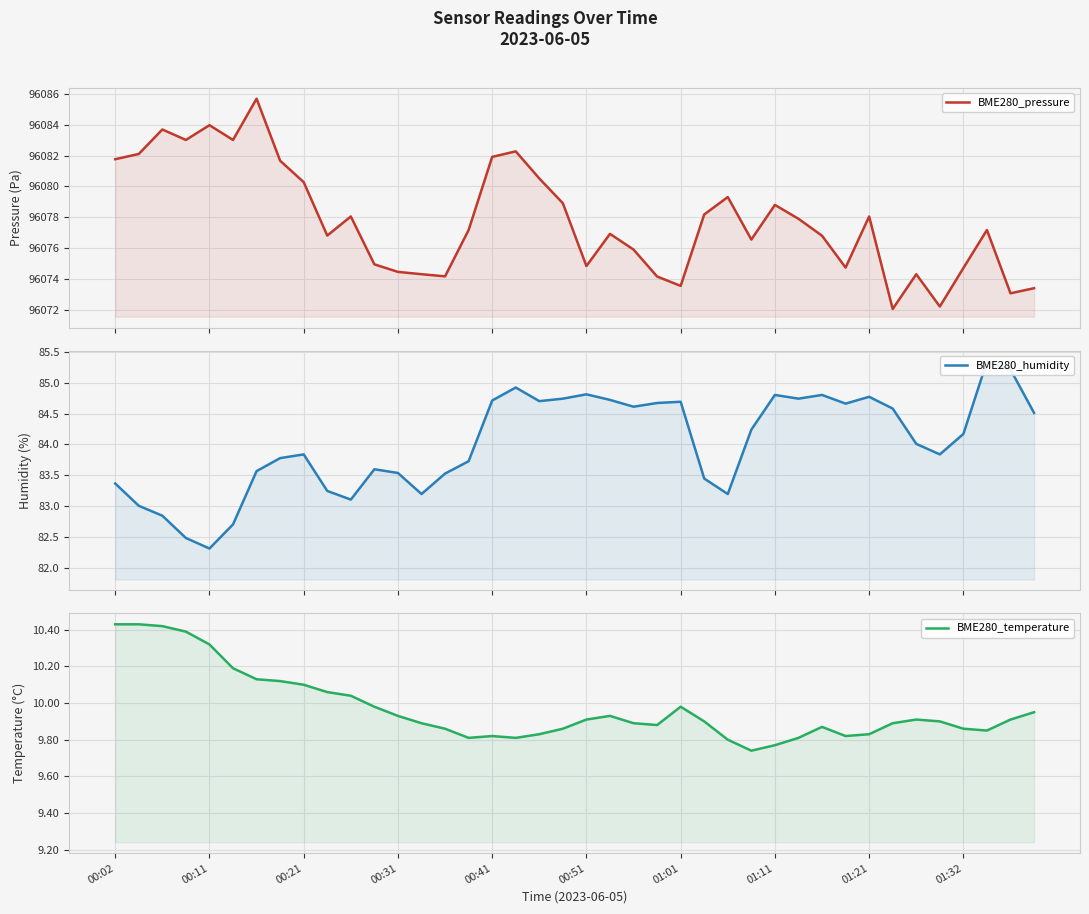

How many values in the BME280_pressure series exceed 96077?

21